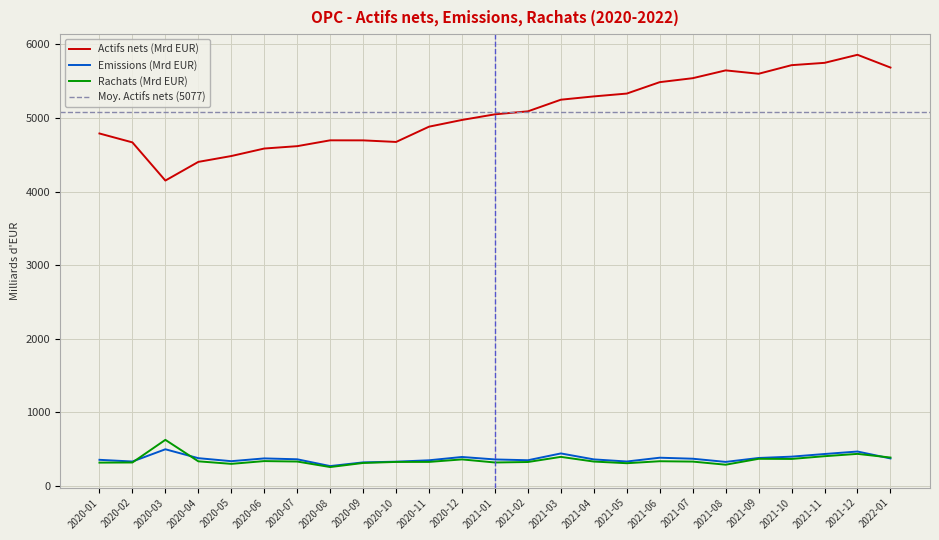

Reading left to right, list all the values displayed in this chart.

Actifs nets (Mrd EUR): 2020-01=4789.8	2020-02=4668.7	2020-03=4149.9	2020-04=4403.7	2020-05=4483.2	2020-06=4585.2	2020-07=4617.4	2020-08=4696.8	2020-09=4696.2	2020-10=4674.7	2020-11=4882.4	2020-12=4973.8	2021-01=5050.1	2021-02=5090.8	2021-03=5249.0	2021-04=5293.8	2021-05=5332.4	2021-06=5487.5	2021-07=5541.4	2021-08=5647.4	2021-09=5601.5	2021-10=5718.5	2021-11=5749.9	2021-12=5859.5	2022-01=5686.1
Emissions (Mrd EUR): 2020-01=353.9	2020-02=330.8	2020-03=497.2	2020-04=376.3	2020-05=335.3	2020-06=373.0	2020-07=361.1	2020-08=268.9	2020-09=319.0	2020-10=328.6	2020-11=347.6	2020-12=392.5	2021-01=359.0	2021-02=348.1	2021-03=440.7	2021-04=359.6	2021-05=330.9	2021-06=382.5	2021-07=368.8	2021-08=325.5	2021-09=378.9	2021-10=397.0	2021-11=432.8	2021-12=466.7	2022-01=372.6
Rachats (Mrd EUR): 2020-01=315.8	2020-02=317.6	2020-03=625.4	2020-04=333.4	2020-05=298.9	2020-06=336.5	2020-07=330.4	2020-08=255.6	2020-09=311.0	2020-10=325.2	2020-11=325.4	2020-12=359.4	2021-01=317.6	2021-02=324.1	2021-03=393.9	2021-04=330.2	2021-05=307.7	2021-06=334.6	2021-07=329.7	2021-08=287.5	2021-09=367.6	2021-10=365.8	2021-11=403.0	2021-12=434.6	2022-01=384.9